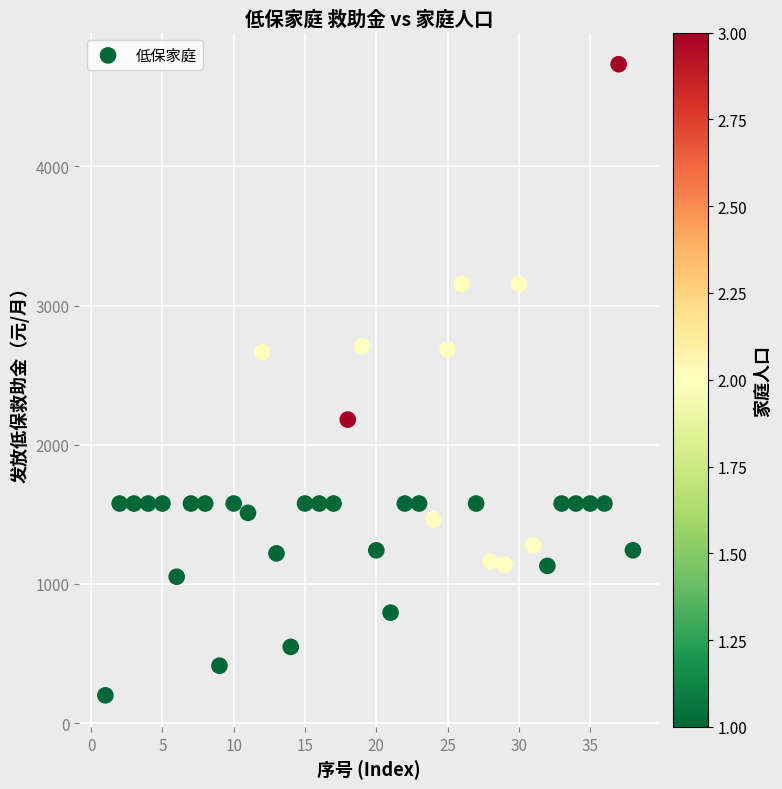

What is the range of X values (max minus min)?

37